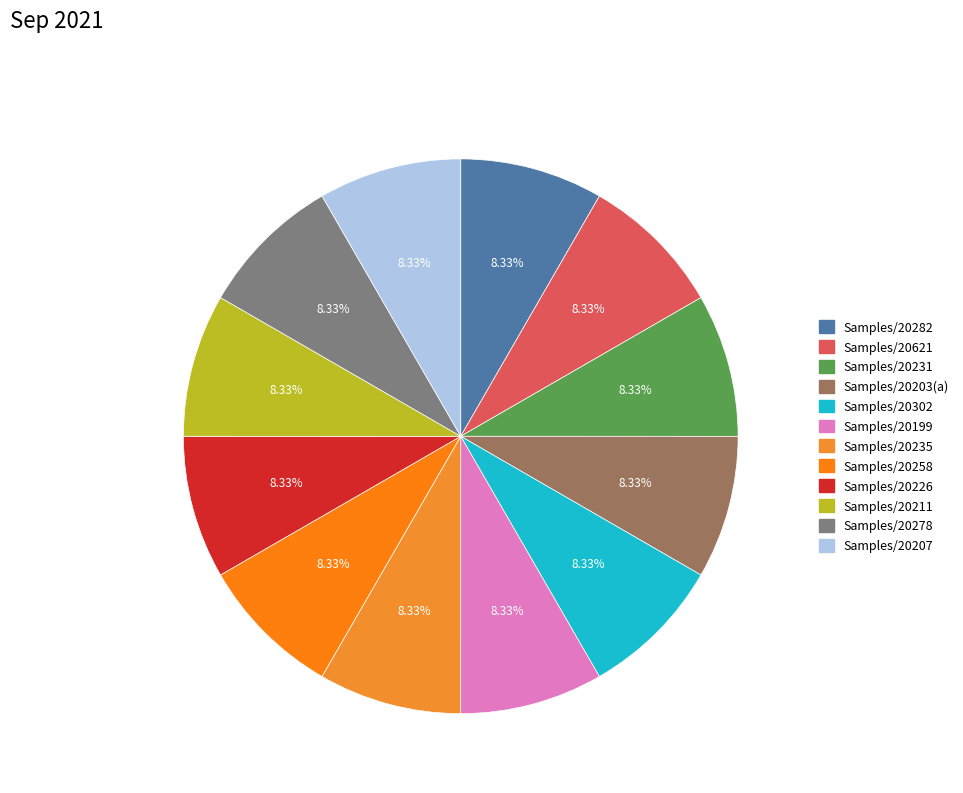

Rank the categories by value from lowest to highest.

28/20278, 28/20207, 28/20235, 28/20199, 28/20211, 28/20231, 28/20226, 28/20258, 28/20302, 28/20203, 28/20621, 28/20282